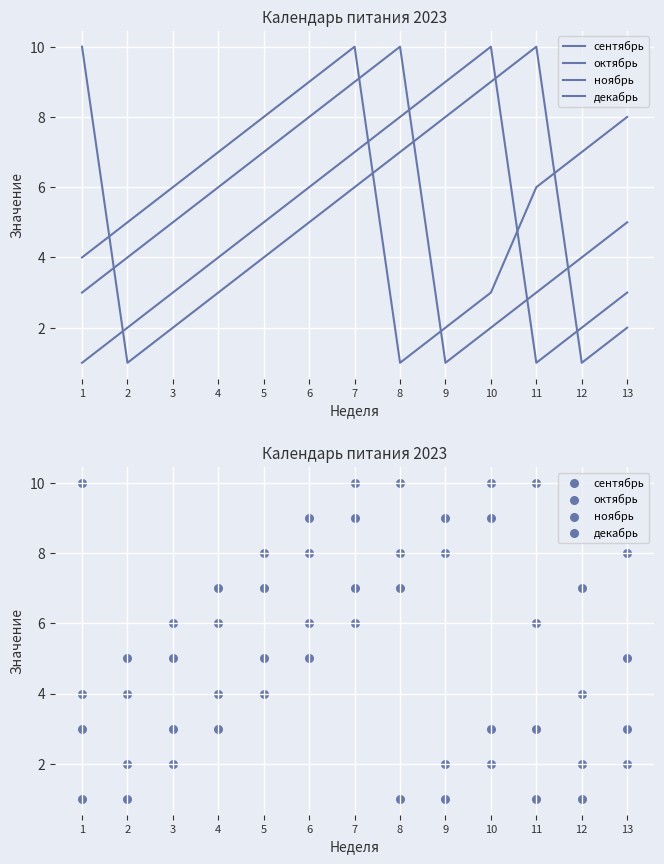

Which series reaches the maximum Y coordinate?

сентябрь